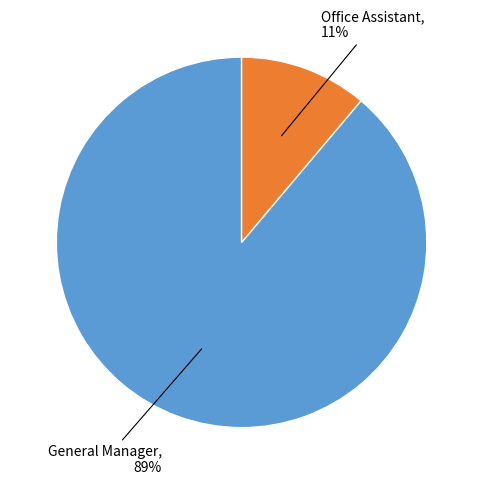

Which slice represents more than half of the pie?

General Manager